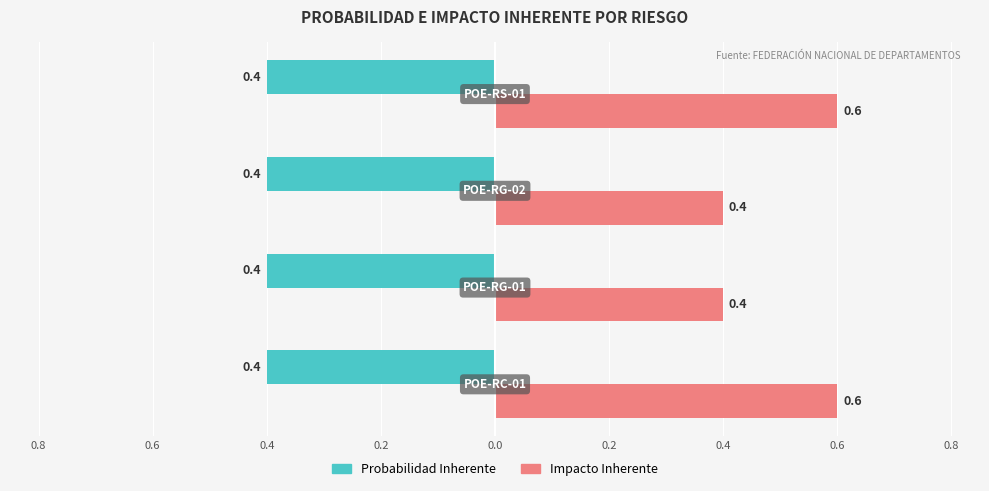

What are all the series names shown in the legend?

Probabilidad Inherente, Impacto Inherente